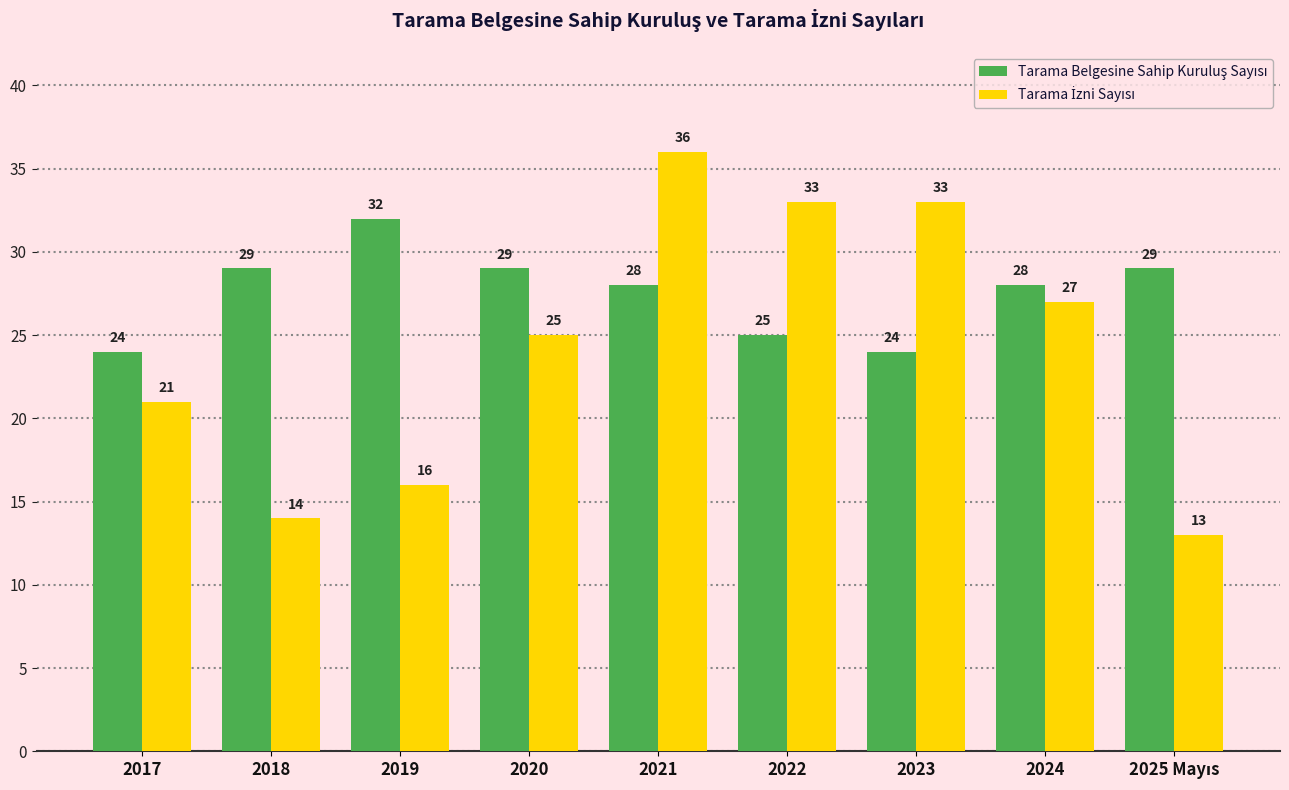

How many data points does each series have?

9